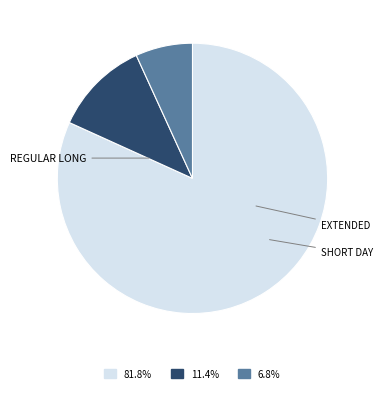

Count the number of slices in the pie.

3